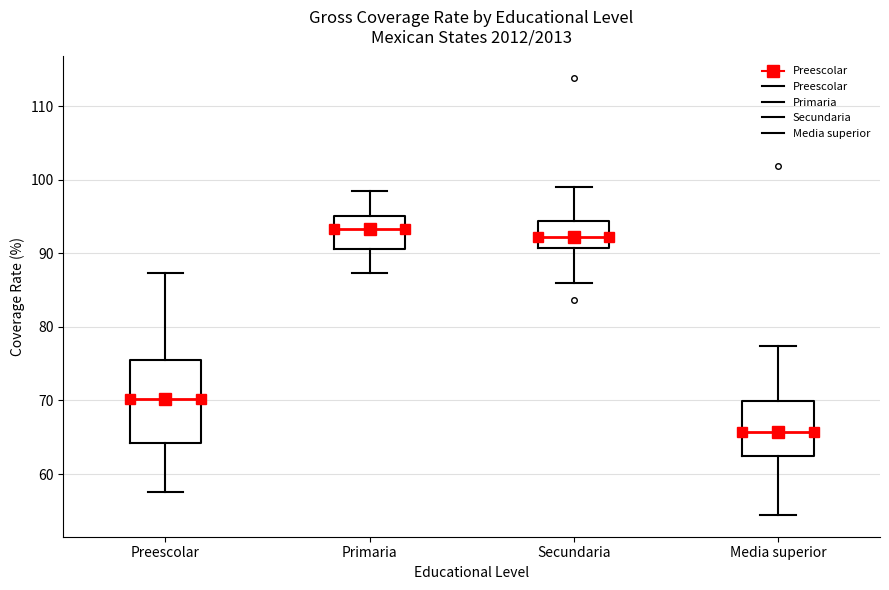

Reading left to right, transcribe this box plot: for each box, give where its median line is, the range the box spans, and where its two whiskers end, as read against the y-axis. The values are not printed on the chart, so give them approximately, as read against the axis.

Preescolar: median 70, box 64 to 76, whiskers 58 to 87
Primaria: median 93, box 91 to 95, whiskers 87 to 98
Secundaria: median 92, box 91 to 94, whiskers 86 to 99
Media superior: median 66, box 62 to 70, whiskers 54 to 77